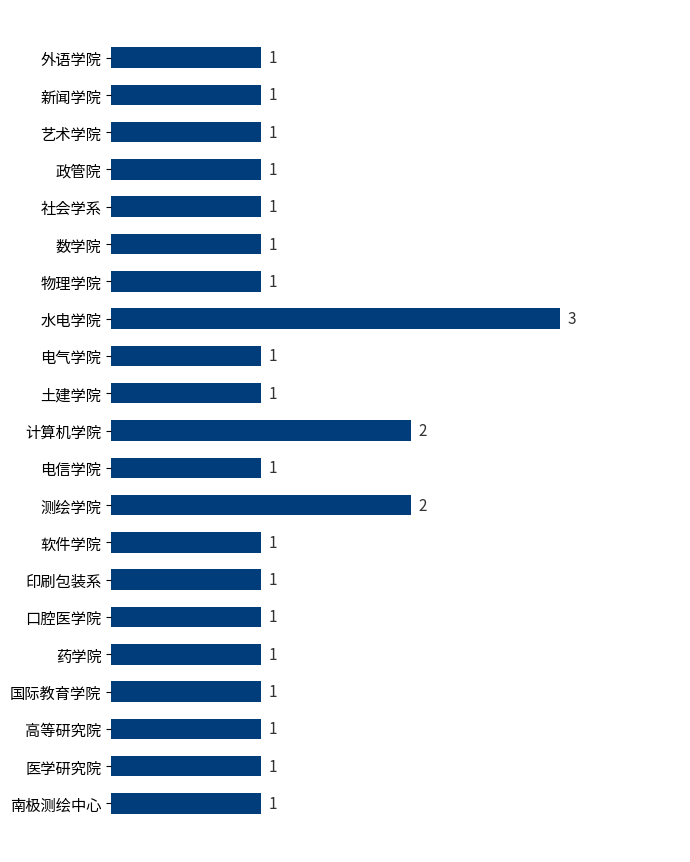

What is the difference between the maximum and minimum values?

2